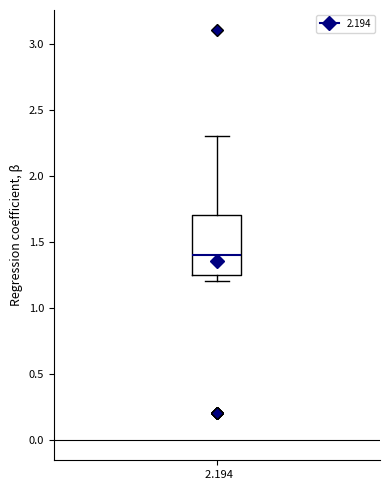

Transcribe this box plot: give where the median line is, the range the box spans, and where the two whiskers end, as read against the y-axis. The values are not printed on the chart, so give them approximately, as read against the axis.

median 1.40, box 1.25 to 1.70, whiskers 1.20 to 2.30